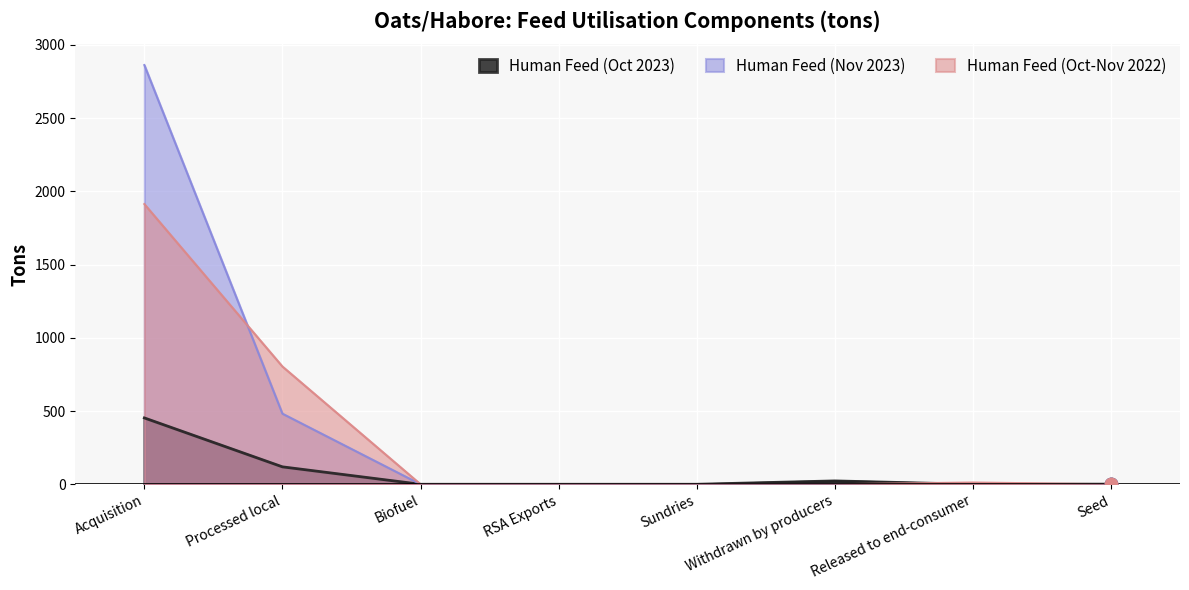

At which category is the sum across all series the highest?

Acquisition